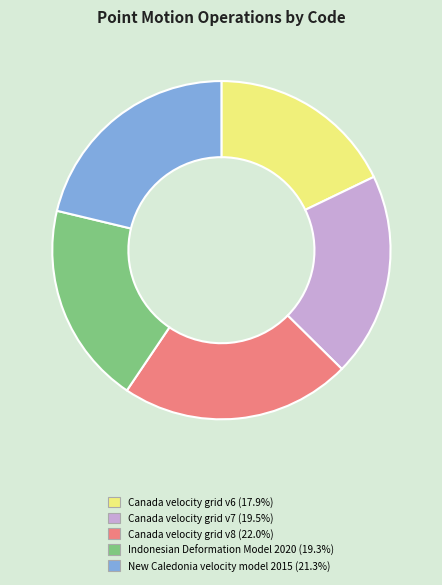

Which slice is the smallest?

Canada velocity grid v6